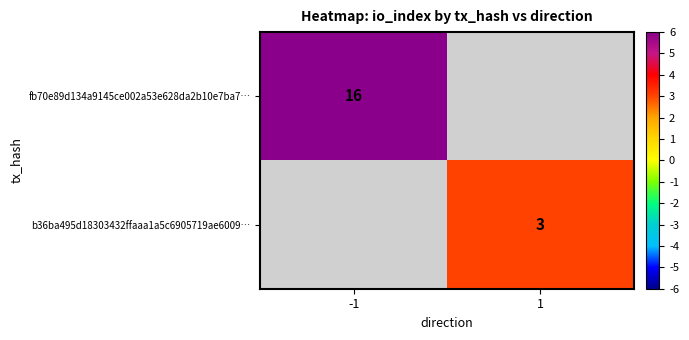

The value of fb70e89d134a9145ce002a53e628da2b10e7ba7… at -1 is 4. True or false?

False